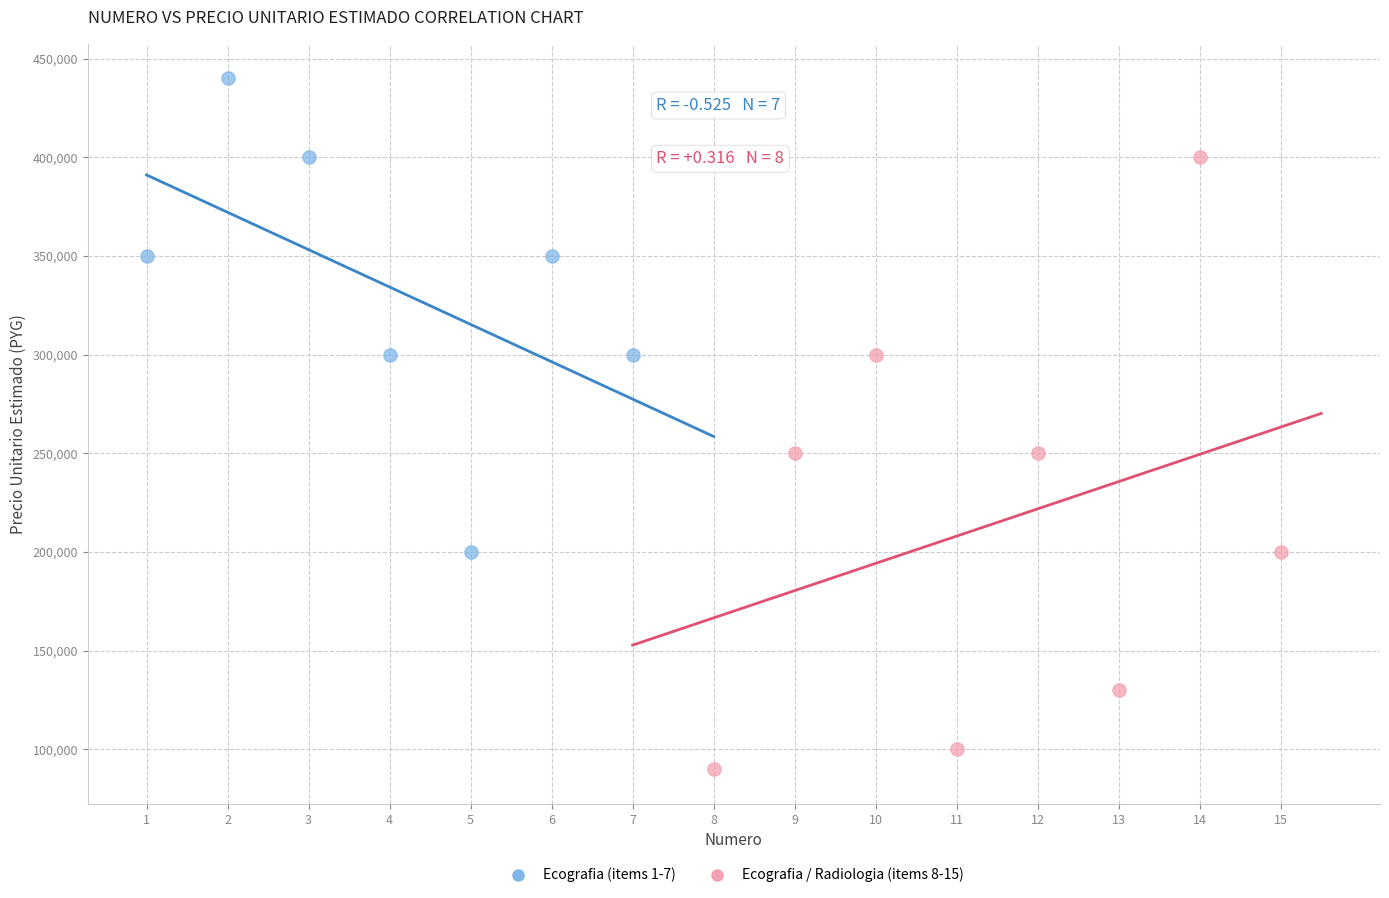

Which series has the largest Y range (max minus min)?

Ecografia / Radiologia (items 8-15)